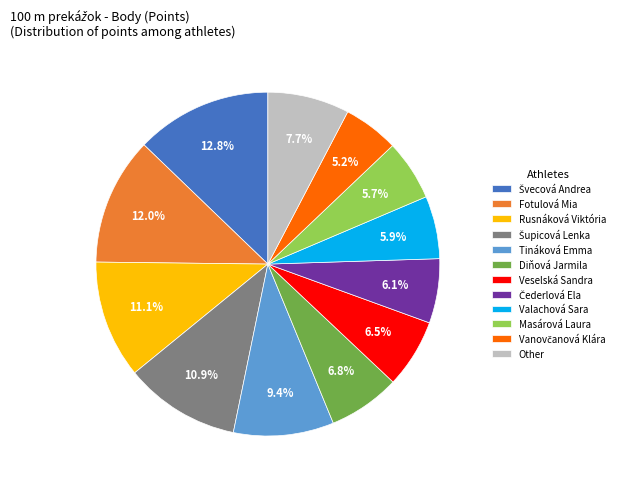

What is the ratio of the value at Other to the value at Rusnáková Viktória?

0.7